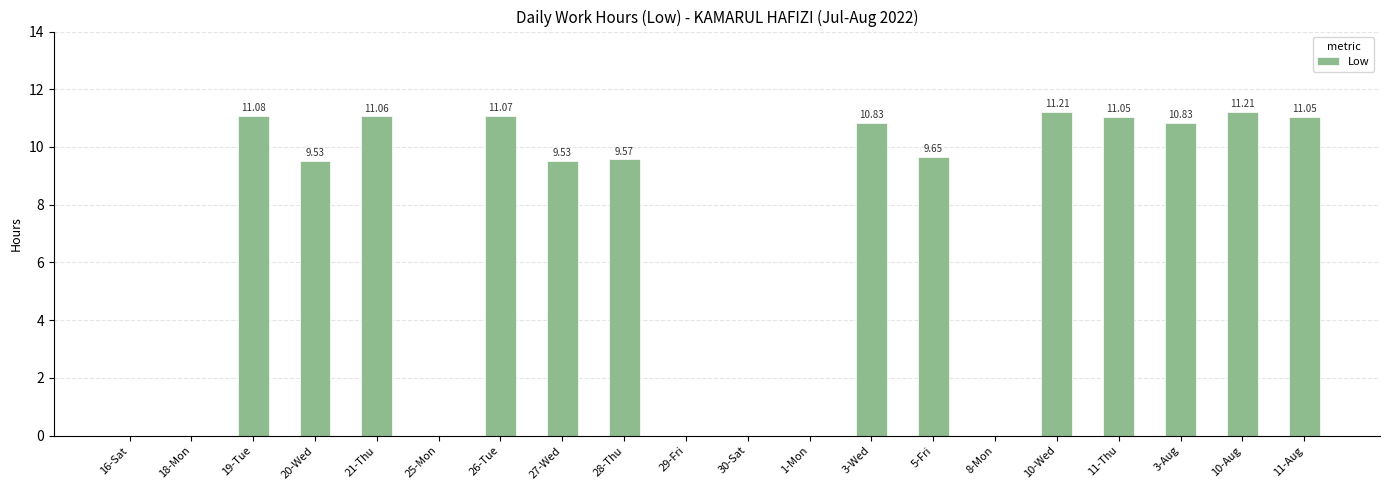

What is the ratio of the value at 11-Thu to the value at 27-Wed?

1.2